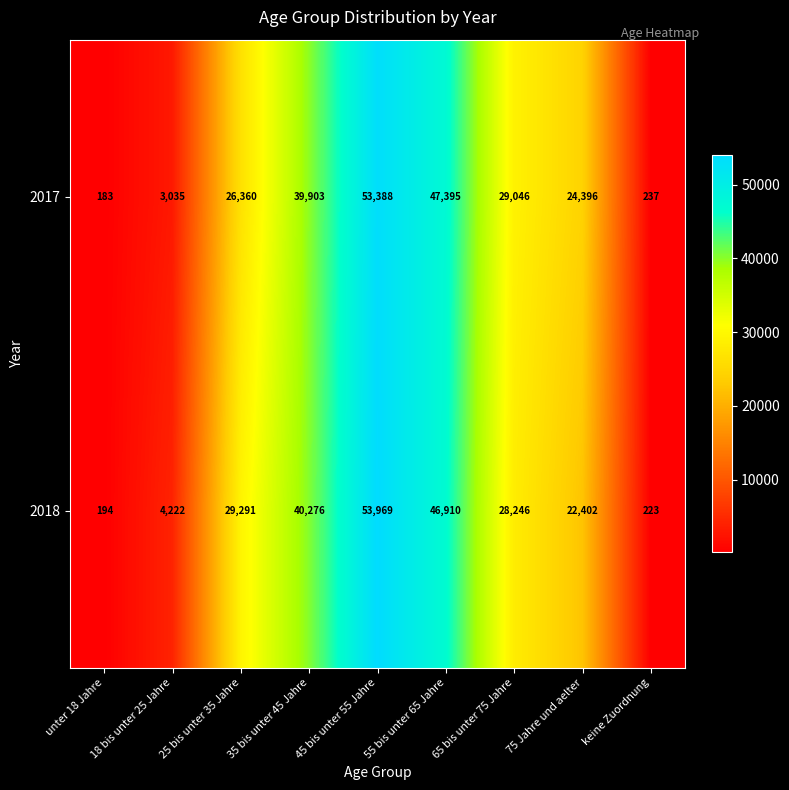

What is the difference between the maximum and minimum values in the 2017 series?

53205